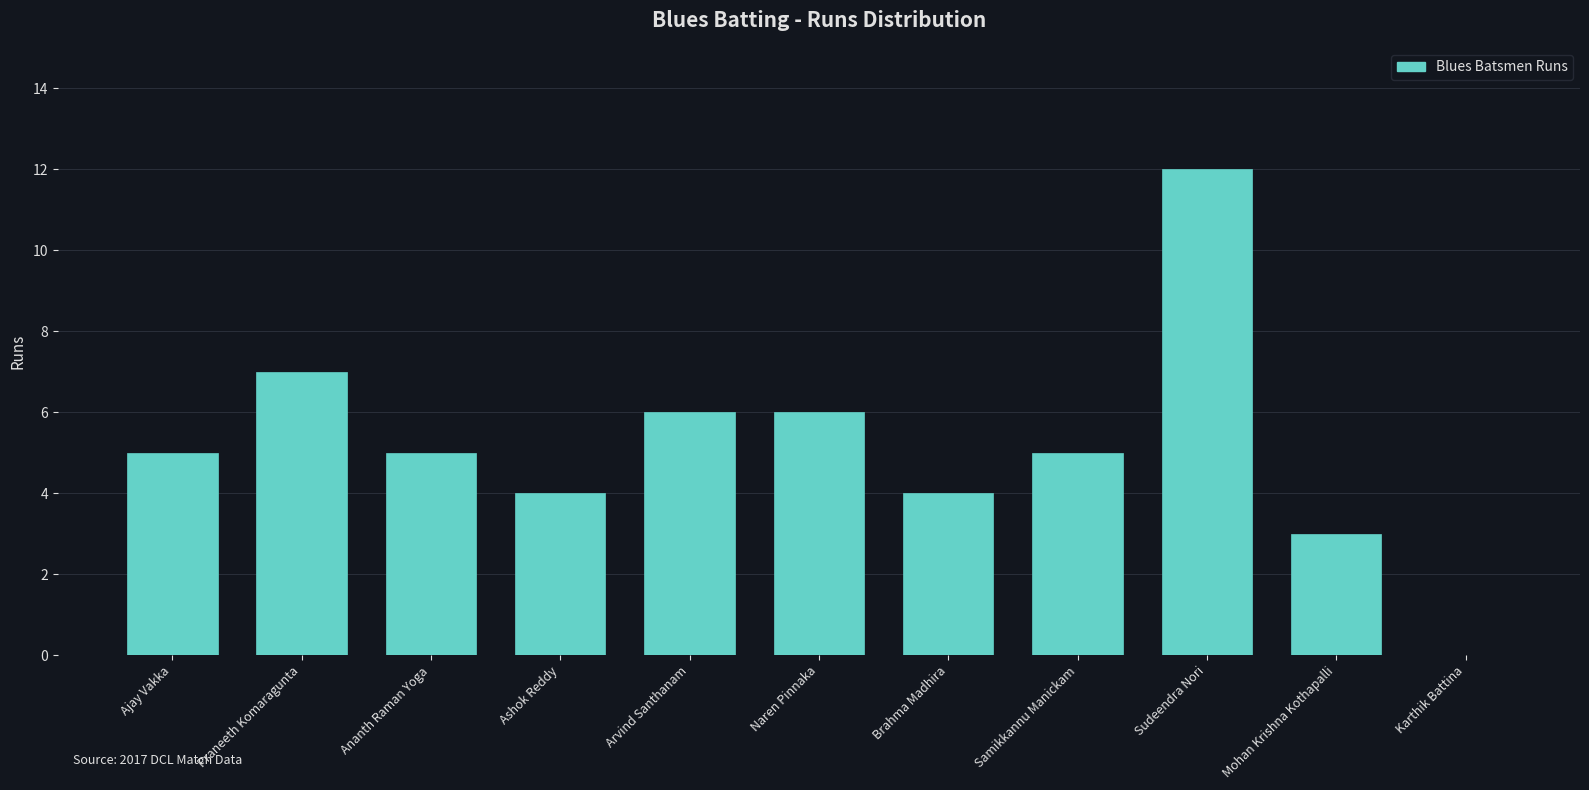

Reading left to right, what are all the values shown in this chart?

Ajay Vakka=5	Praneeth Komaragunta=7	Ananth Raman Yoga=5	Ashok Reddy=4	Arvind Santhanam=6	Naren Pinnaka=6	Brahma Madhira=4	Samikkannu Manickam=5	Sudeendra Nori=12	Mohan Krishna Kothapalli=3	Karthik Battina=0